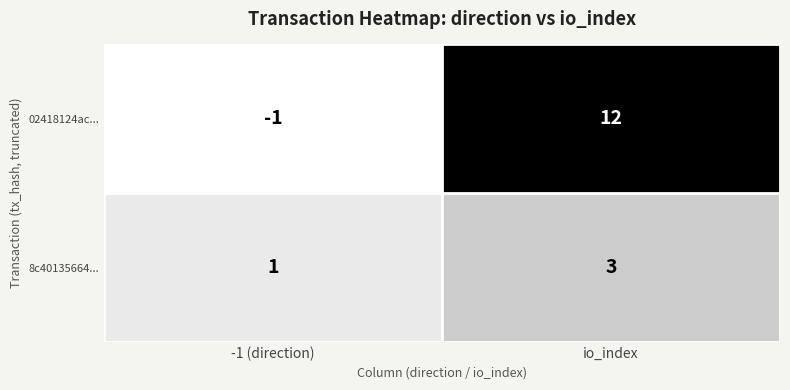

Rank the series by their maximum value, from highest to lowest.

02418124ac..., 8c40135664...